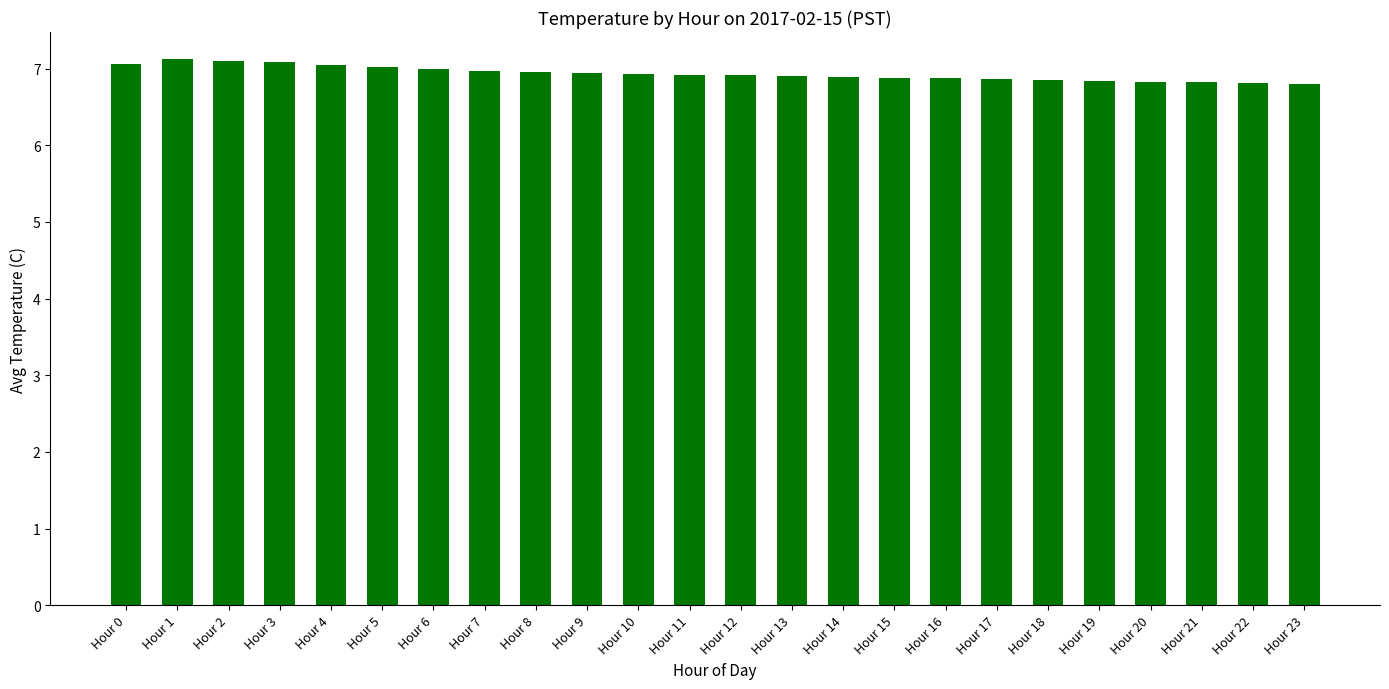

What is the difference between the values at Hour 17 and Hour 8?

0.1